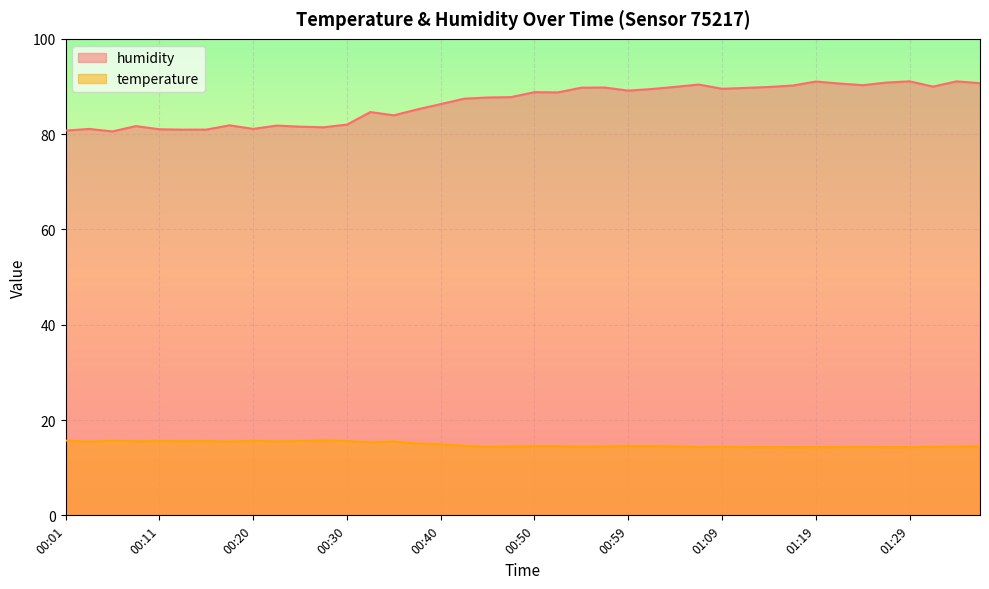

True or false: humidity has a value of 81.8 at 00:23.

True